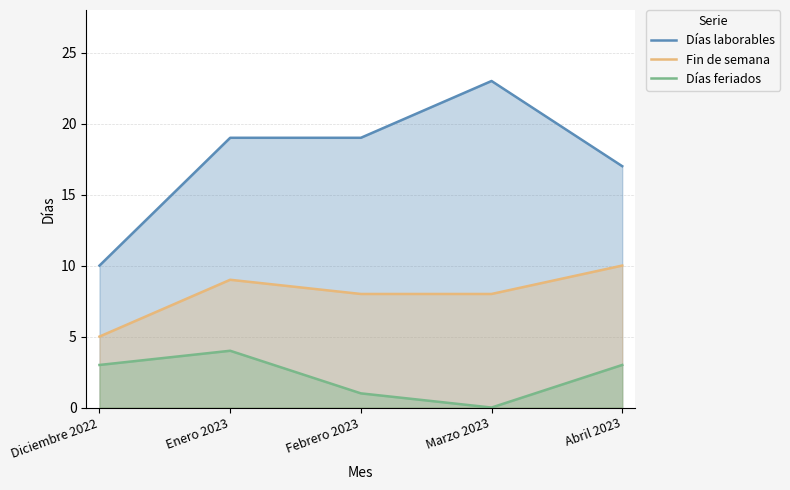

At which label does Fin de semana reach its peak?

Abril 2023